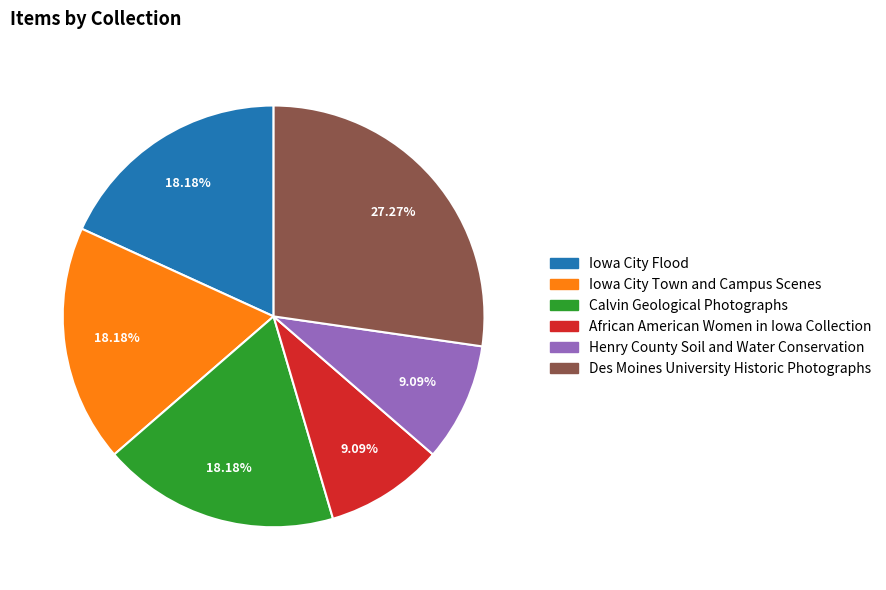

Combined, do Iowa City Flood and Henry County Soil and Water Conservation account for over 50%?

No